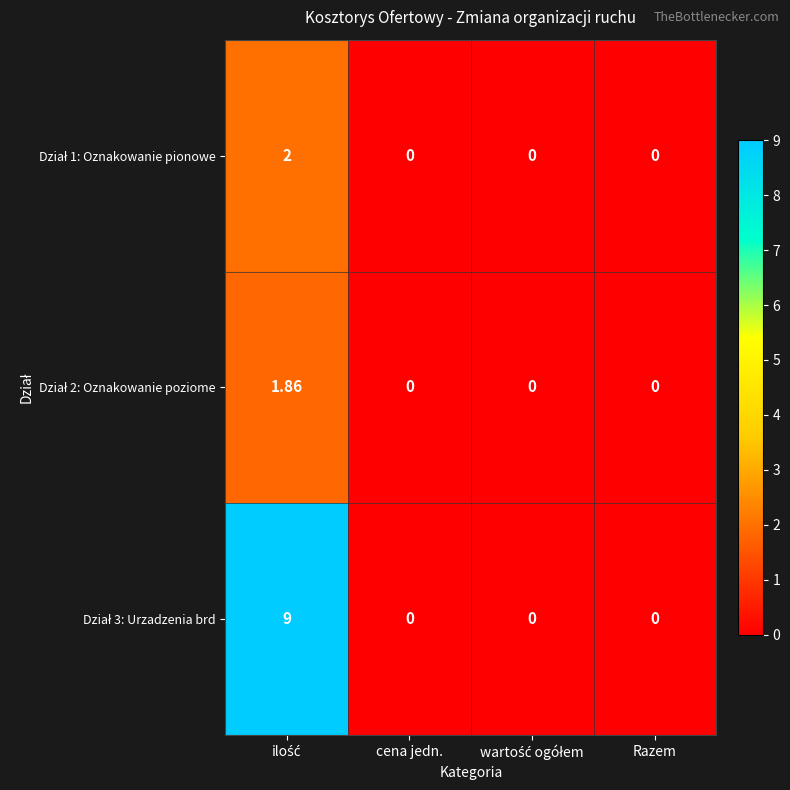

Count the number of categories in the chart.

4